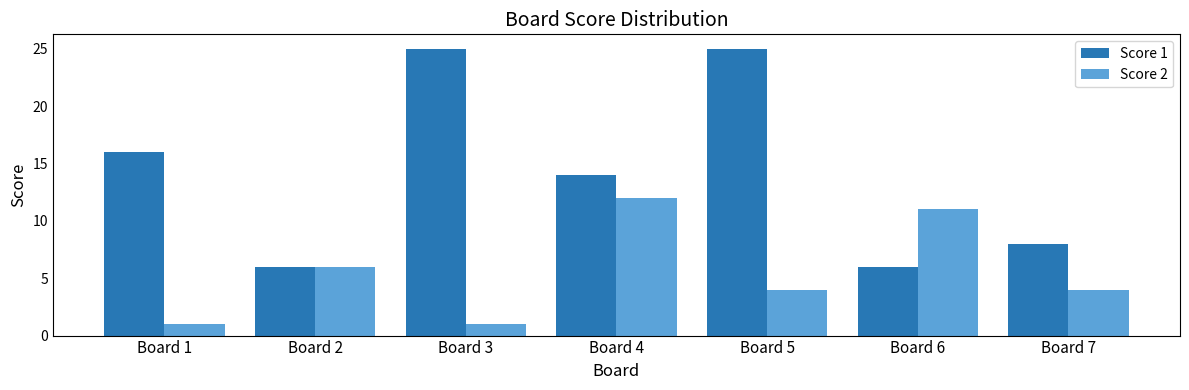

Which category has the highest value in the Score 2 series?

Board 4